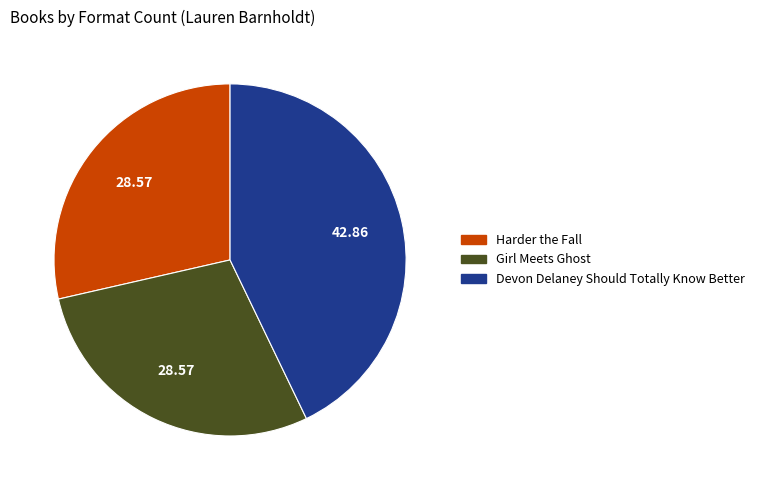

Which category has the biggest portion of the pie?

Devon Delaney Should Totally Know Better